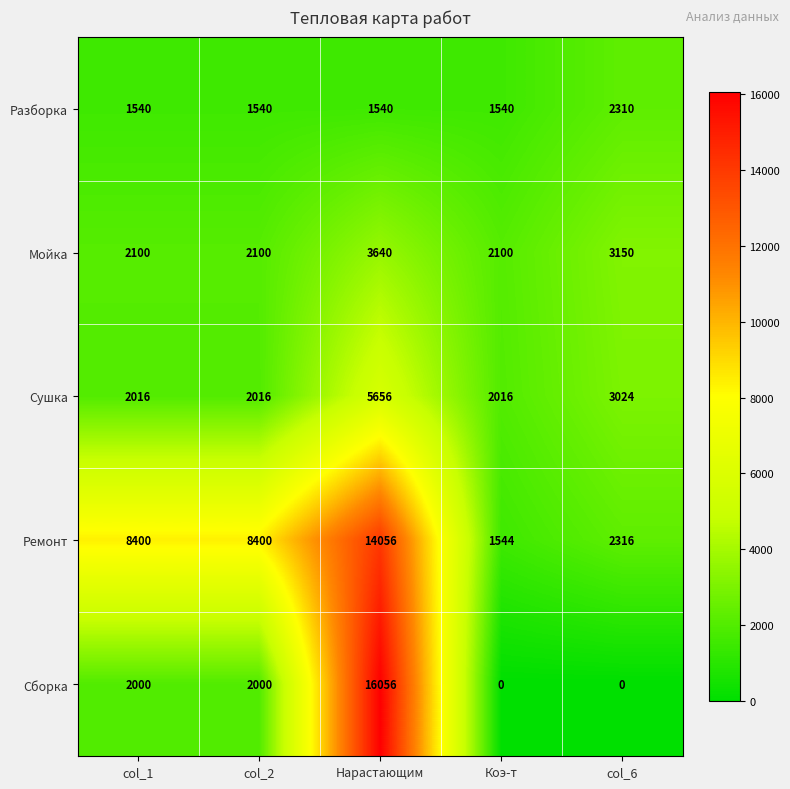

Rank the series by their maximum value, from highest to lowest.

Сборка, Ремонт, Сушка, Мойка, Разборка